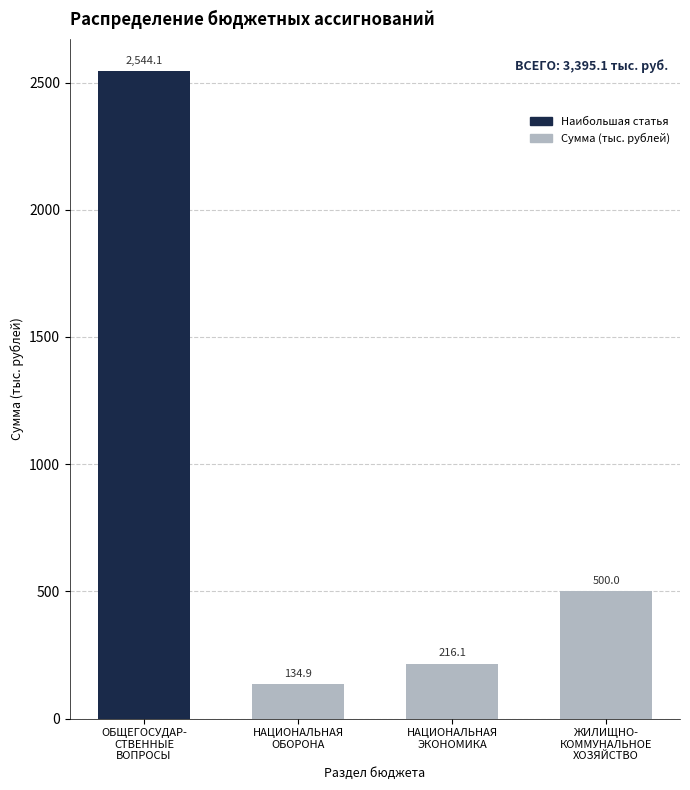

Rank the categories by value from lowest to highest.

НАЦИОНАЛЬНАЯ
ОБОРОНА, НАЦИОНАЛЬНАЯ
ЭКОНОМИКА, ЖИЛИЩНО-
КОММУНАЛЬНОЕ
ХОЗЯЙСТВО, ОБЩЕГОСУДАР-
СТВЕННЫЕ
ВОПРОСЫ